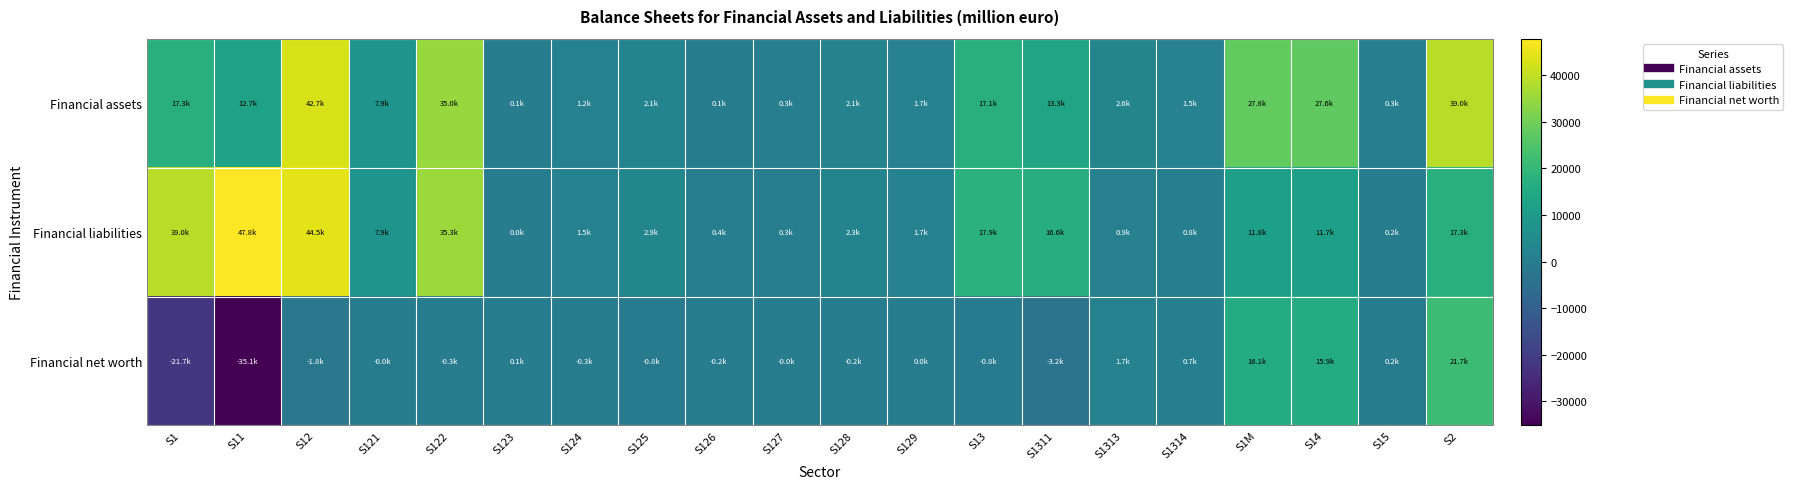

Reading left to right, extract all data points from this chart.

Financial assets: S1=17314.9	S11=12668.9	S12=42692.2	S121=7872.5	S122=35015.5	S123=81.5	S124=1165.9	S125=2126.5	S126=116.5	S127=293.6	S128=2069.3	S129=1687.8	S13=17068.3	S1311=13313.5	S1313=2617.1	S1314=1499.3	S1M=27823.0	S14=27550.4	S15=327.9	S2=39022.7
Financial liabilities: S1=39022.7	S11=47809.1	S12=44513.8	S121=7921.7	S122=35301.3	S123=0.0	S124=1480.3	S125=2889.0	S126=366.0	S127=330.4	S128=2274.1	S129=1687.8	S13=17864.7	S1311=16563.1	S1313=875.2	S1314=788.0	S1M=11772.6	S14=11675.4	S15=152.4	S2=17314.9
Financial net worth: S1=-21707.8	S11=-35140.3	S12=-1821.6	S121=-49.1	S122=-285.9	S123=81.5	S124=-314.4	S125=-762.6	S126=-249.4	S127=-36.8	S128=-204.8	S129=0.0	S13=-796.4	S1311=-3249.6	S1313=1741.9	S1314=711.3	S1M=16050.4	S14=15874.9	S15=175.5	S2=21707.8